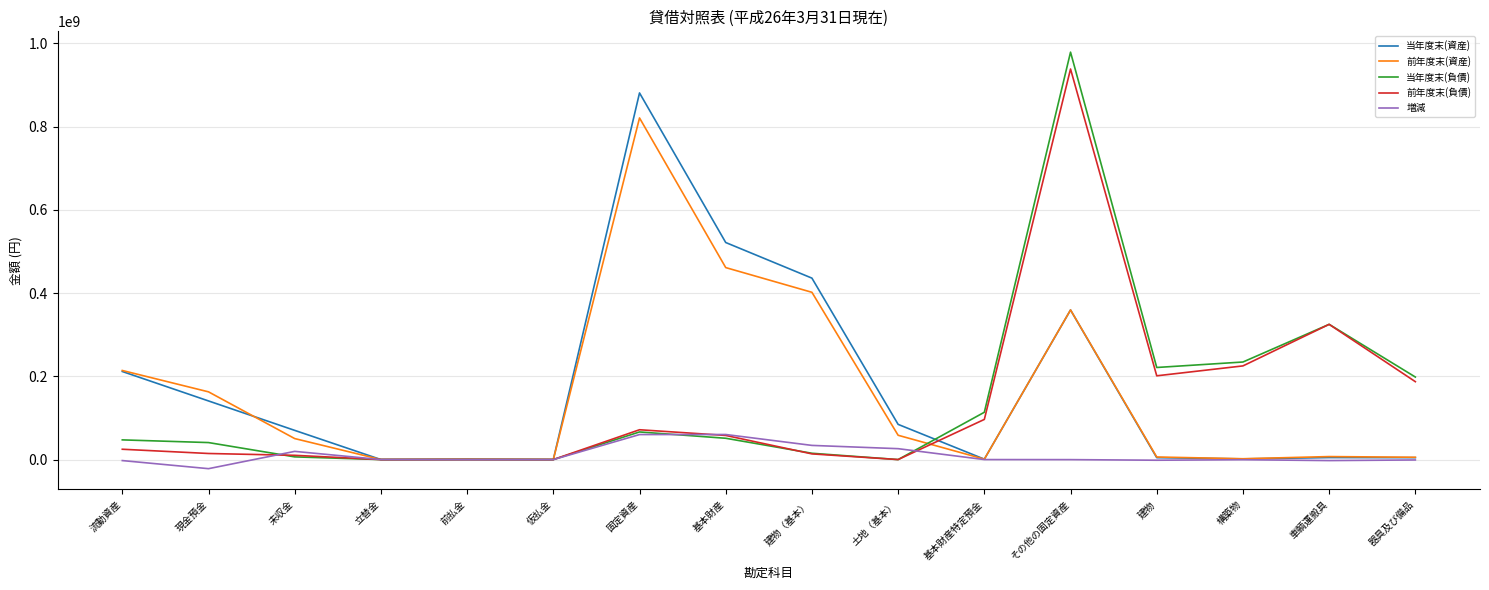

What is the average value of the 当年度末(資産) series?

170156545